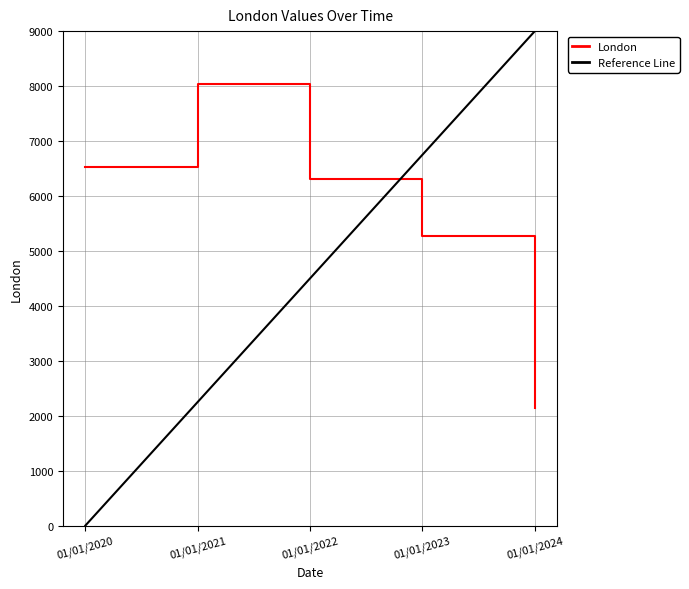

The chart shows a value of 7281 at 01/01/2023. True or false?

False